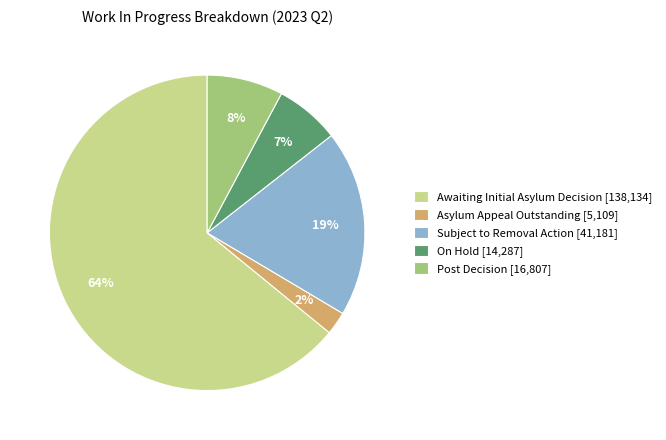

True or false: Awaiting Initial Asylum Decision [138,134] accounts for 64% of the total.

True